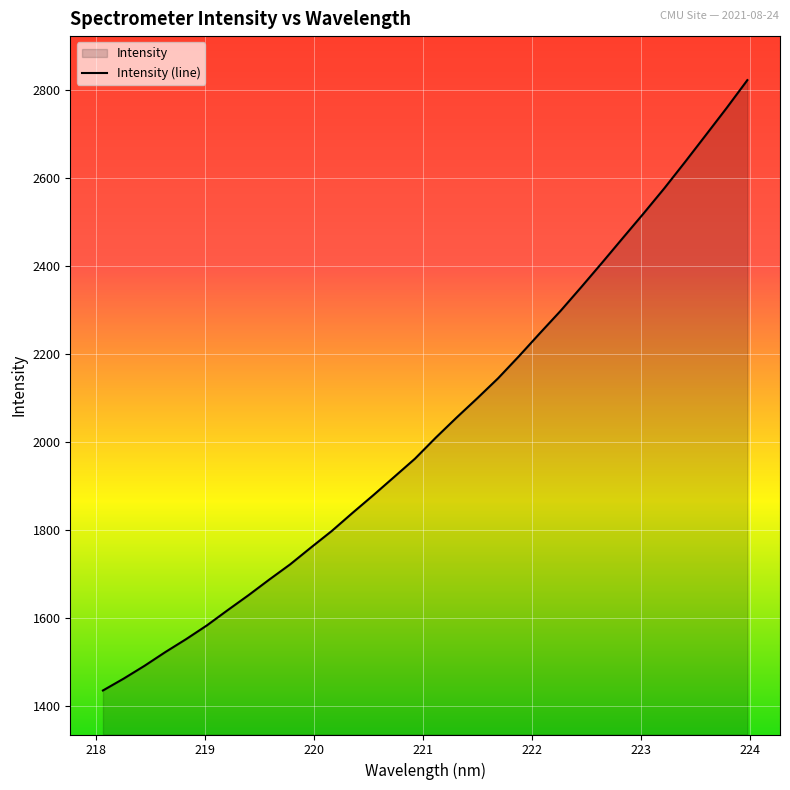

What is the greatest value displayed?

2821.7